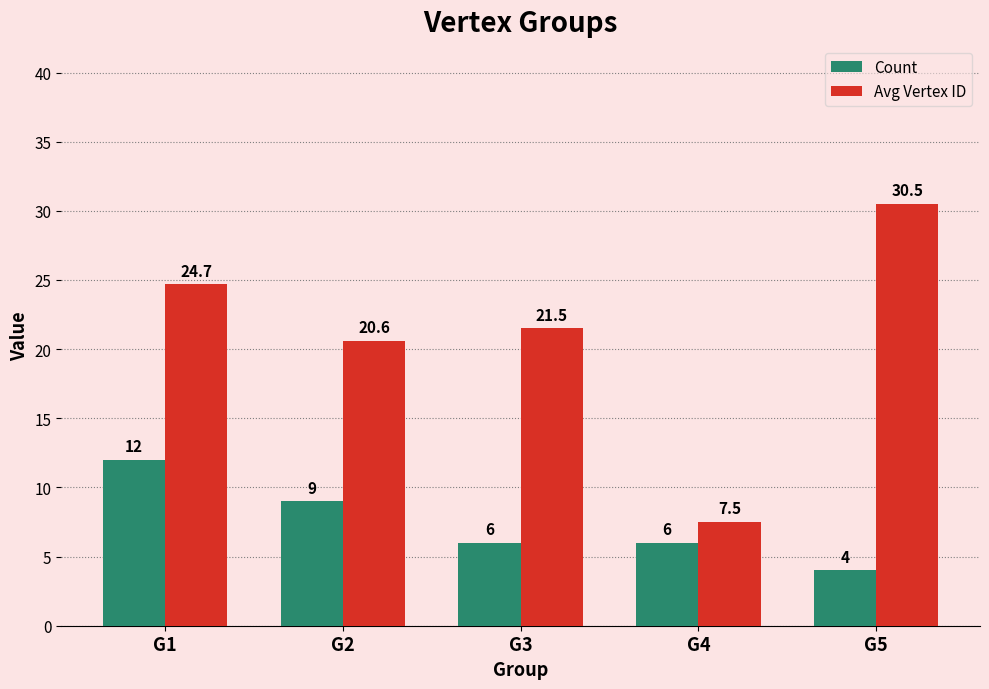

True or false: Count has a value of 6.0 at G4.

True